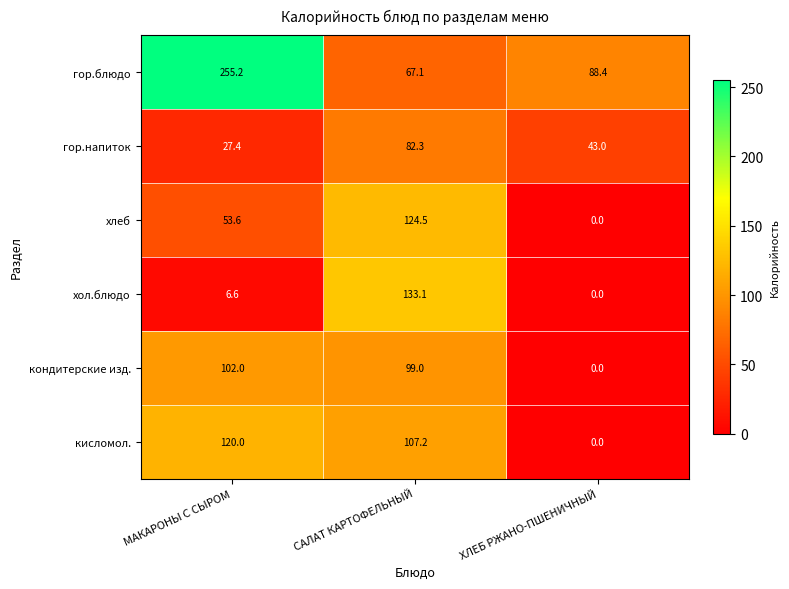

Which series has the largest range (max minus min)?

гор.блюдо